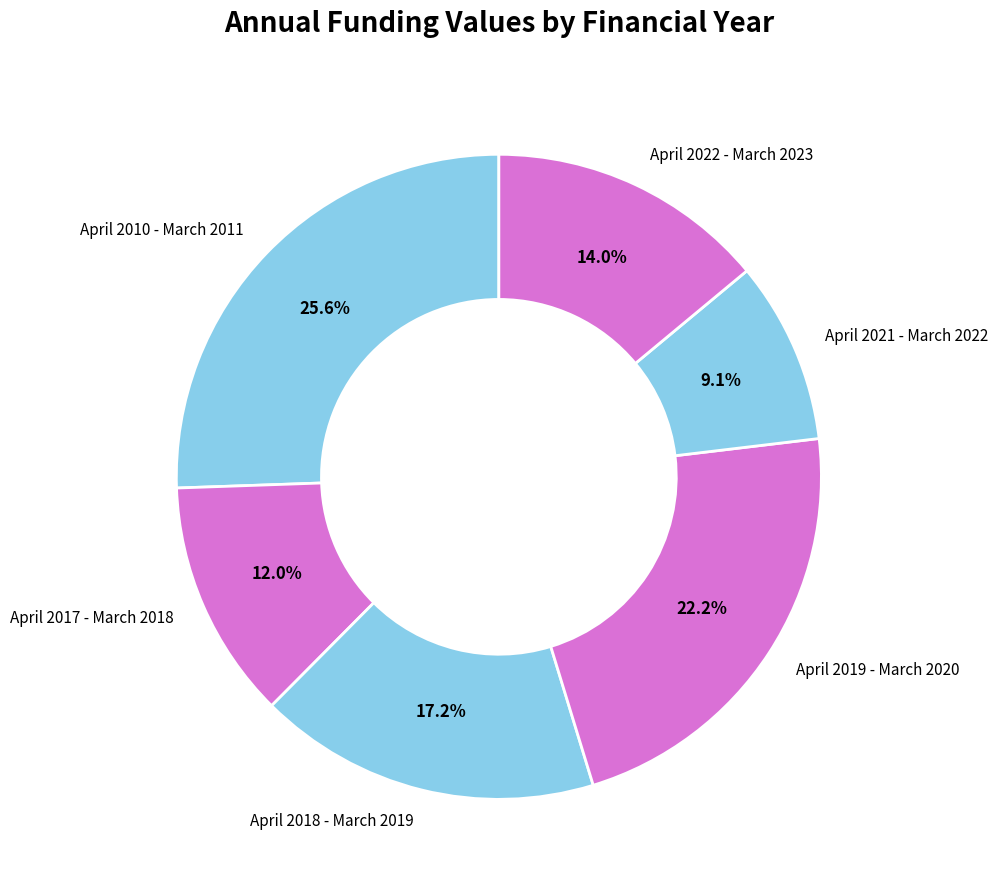

How many slices are in this pie chart?

6